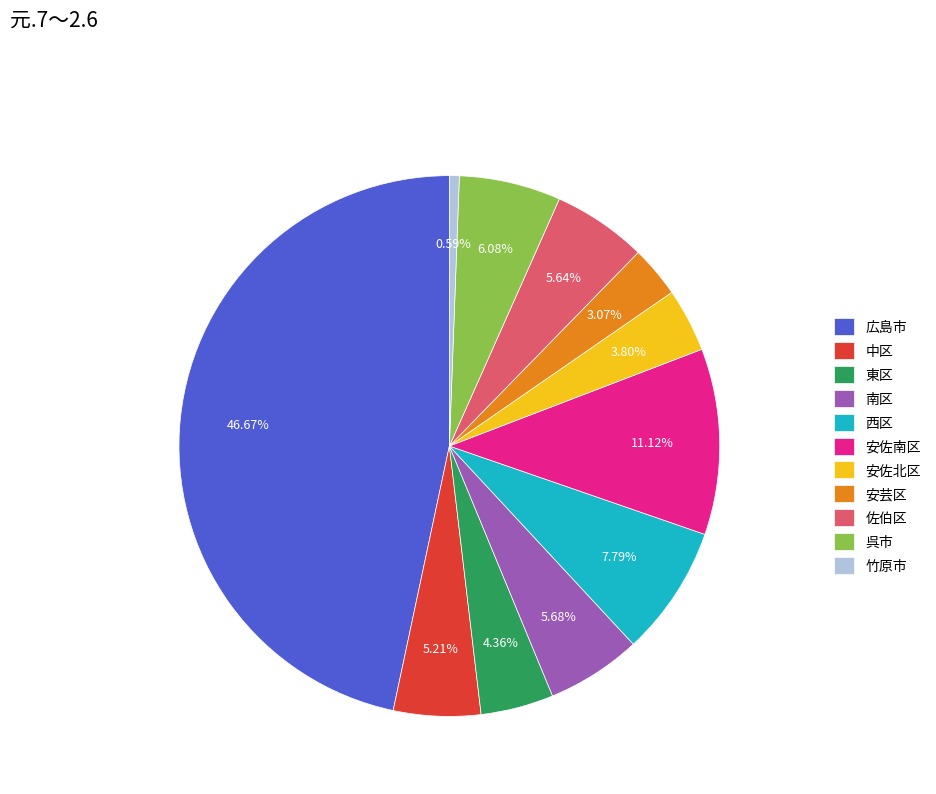

How much of the chart is everything except 中区?

94.8%